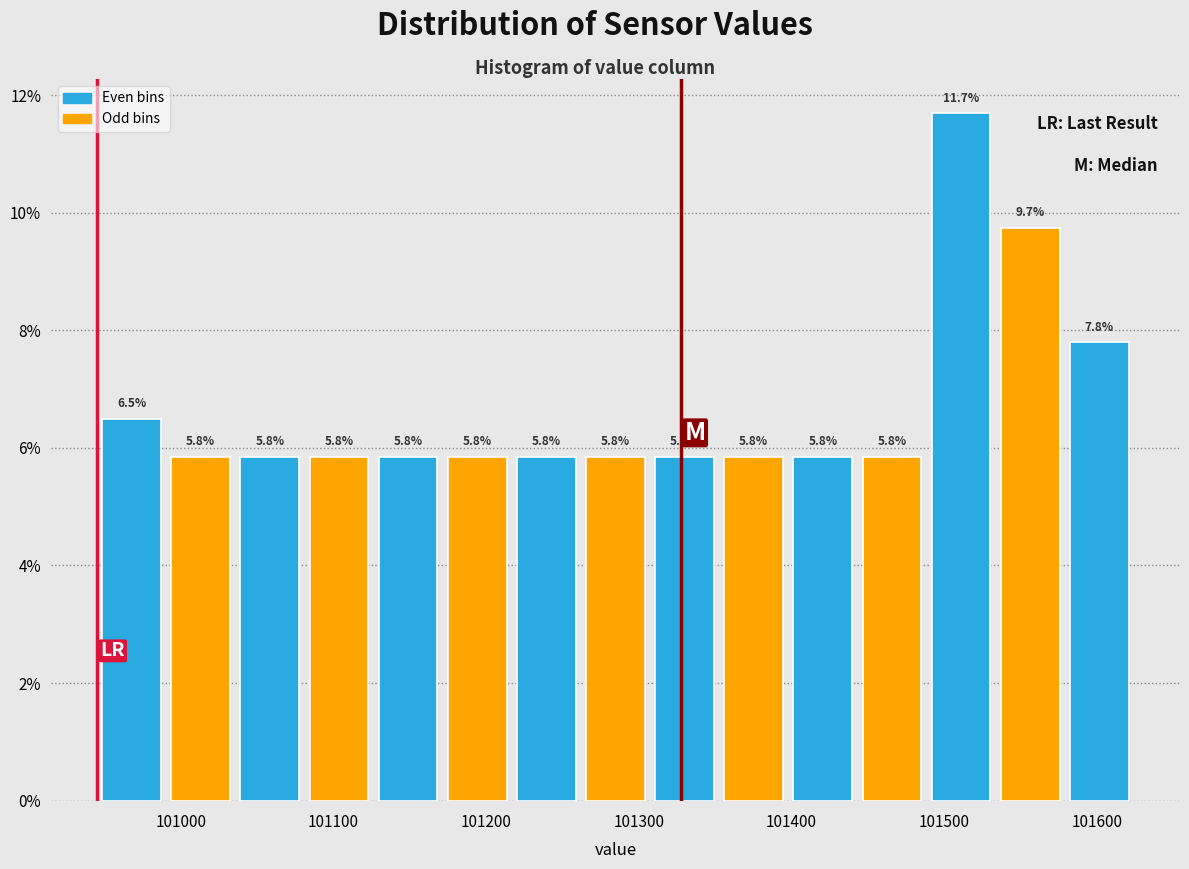

Reading left to right, list every bar in this chart as the range it spans on the x-axis followed by its height. The bar edges are not printed on the chart, so give them approximately, as read against the axis.

100950 to 100990: 6.5
100990 to 101040: 5.8
101040 to 101080: 5.8
101080 to 101130: 5.8
101130 to 101170: 5.8
101170 to 101220: 5.8
101220 to 101260: 5.8
101260 to 101310: 5.8
101310 to 101350: 5.8
101350 to 101400: 5.8
101400 to 101440: 5.8
101440 to 101490: 5.8
101490 to 101530: 11.7
101530 to 101580: 9.7
101580 to 101620: 7.8